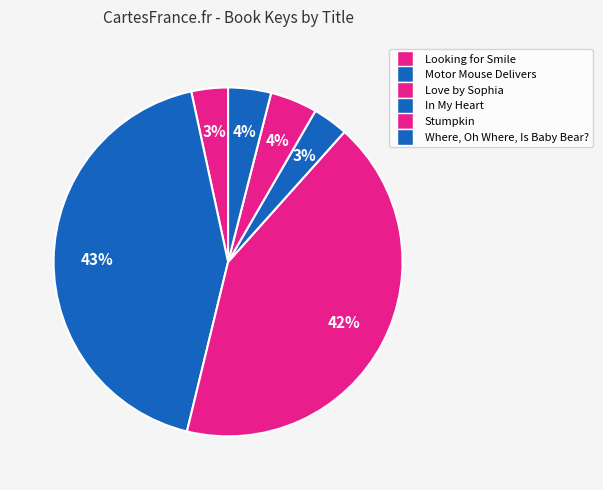

The In My Heart slice represents 15% of the pie. True or false?

False